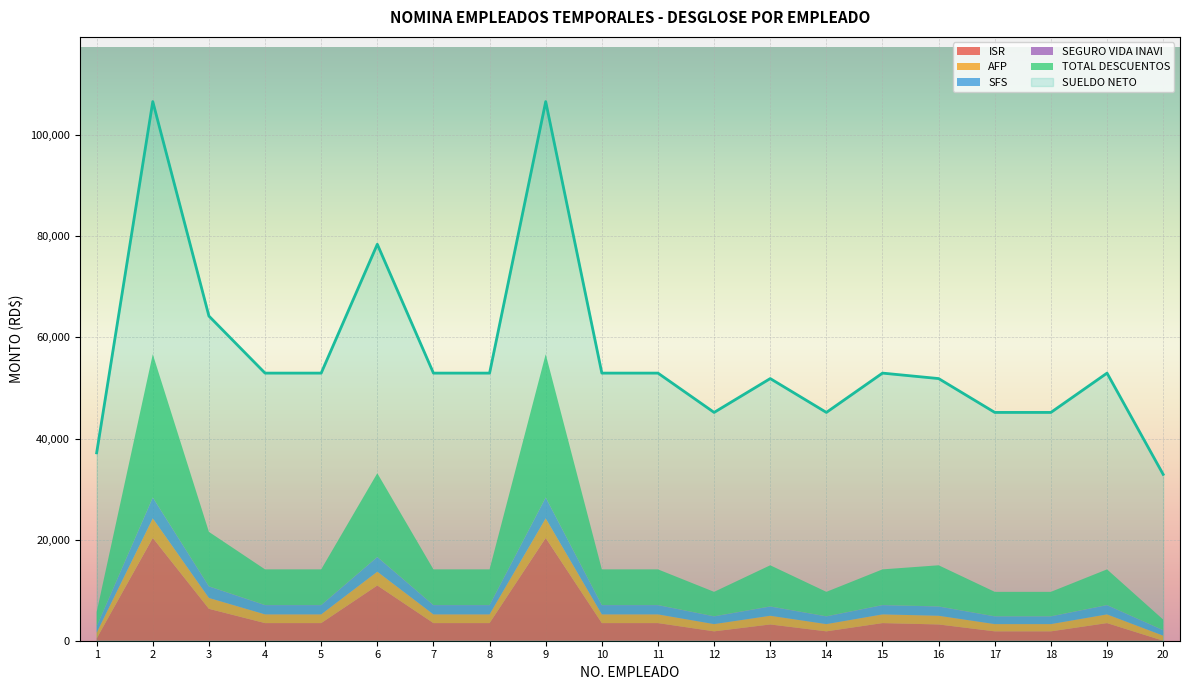

What is the highest value of the SUELDO NETO series?

106658.3